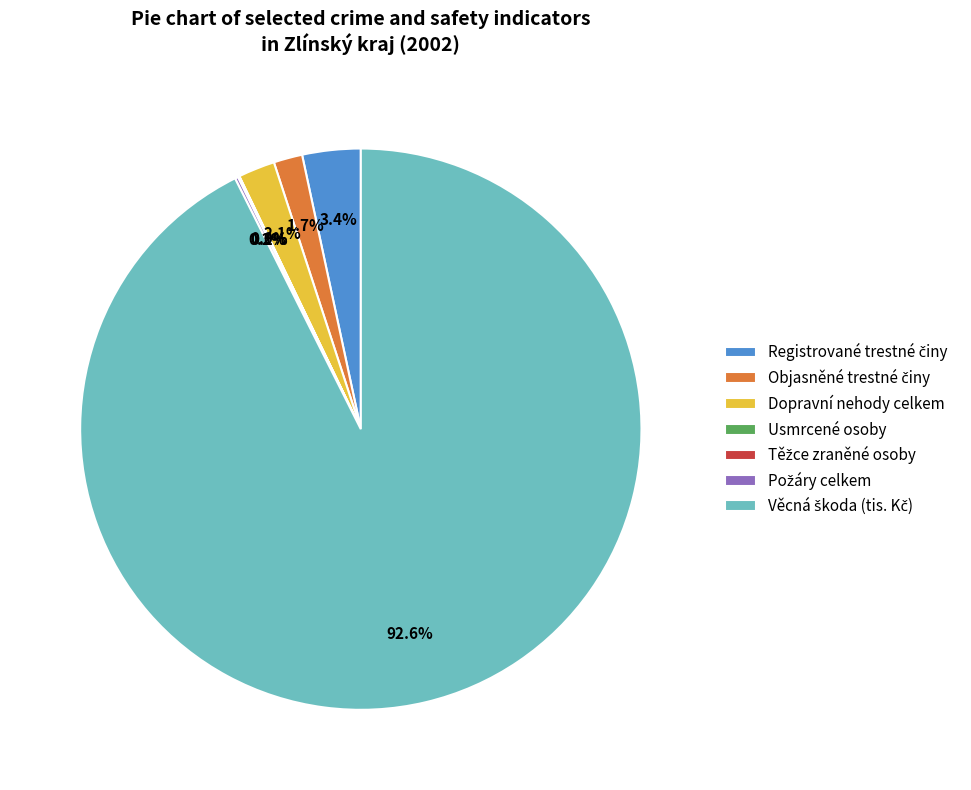

Does any single category account for the majority?

Yes